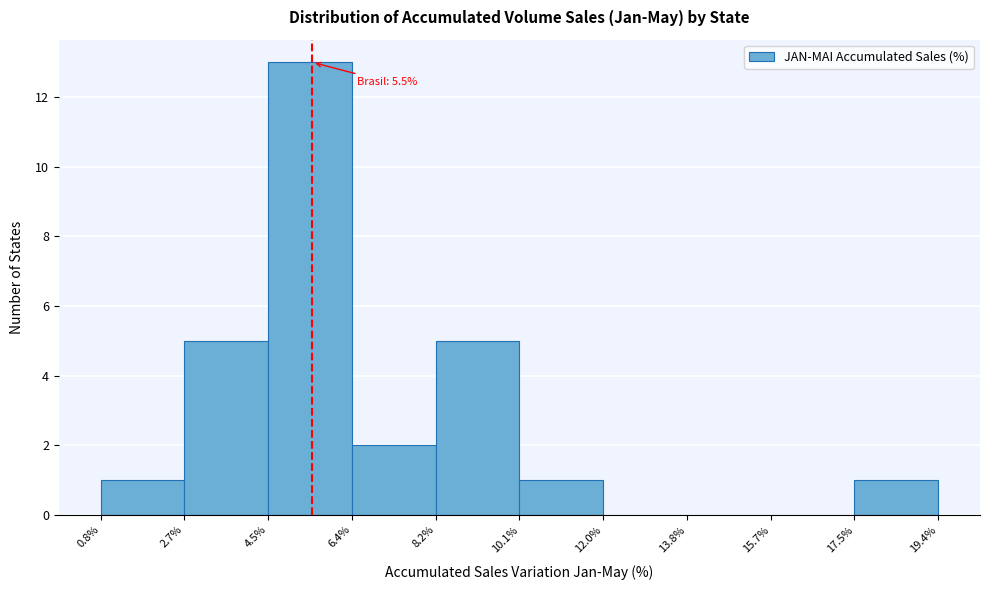

Over which range of the x-axis is the bar tallest?

4.5% to 6.4%